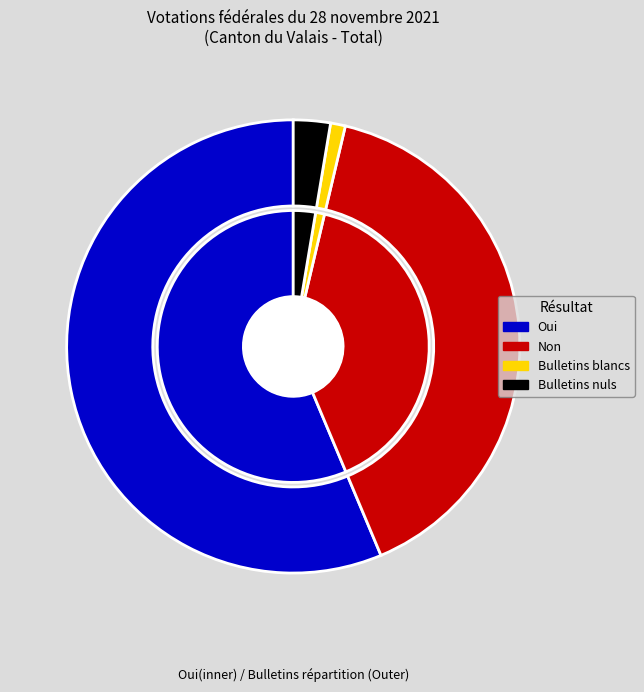

Is it true that Bulletins blancs is 11% of the pie?

False